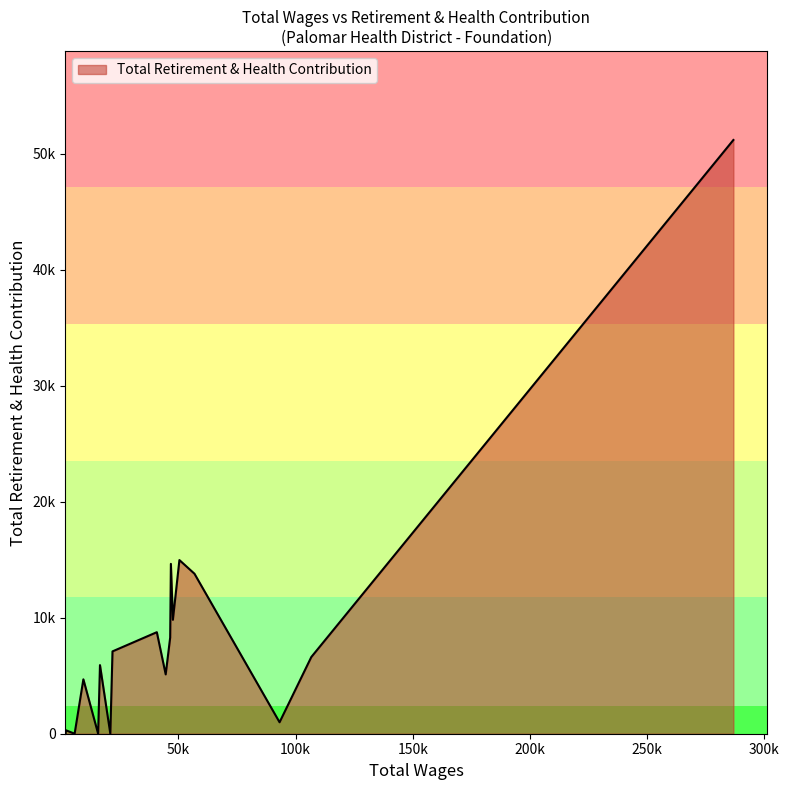

At which category does the chart reach its peak across all series?

286800.0